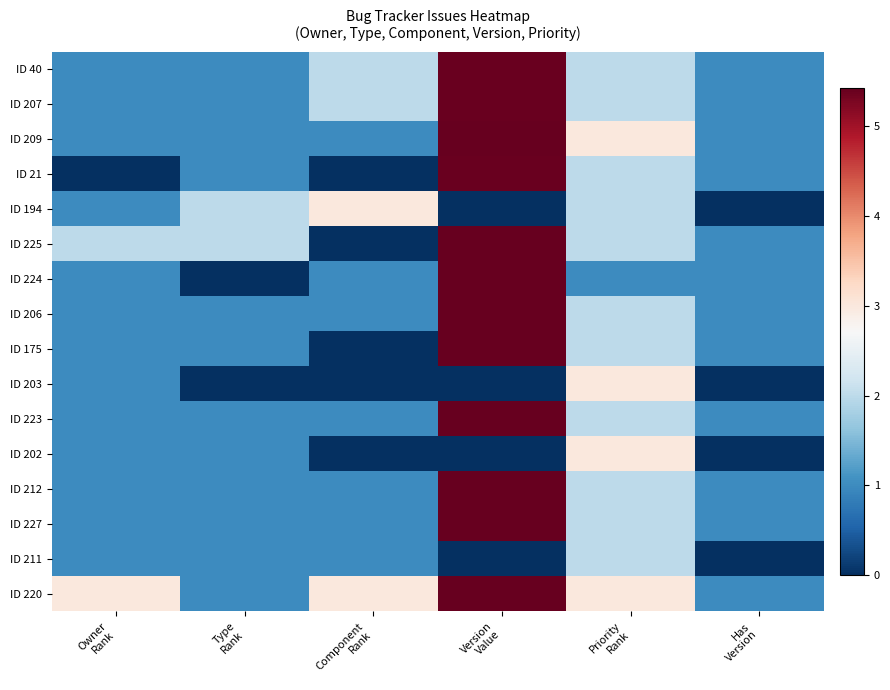

Rank the series by their maximum value, from lowest to highest.

ID 211, ID 194, ID 203, ID 202, ID 40, ID 207, ID 21, ID 175, ID 206, ID 223, ID 209, ID 225, ID 224, ID 212, ID 227, ID 220